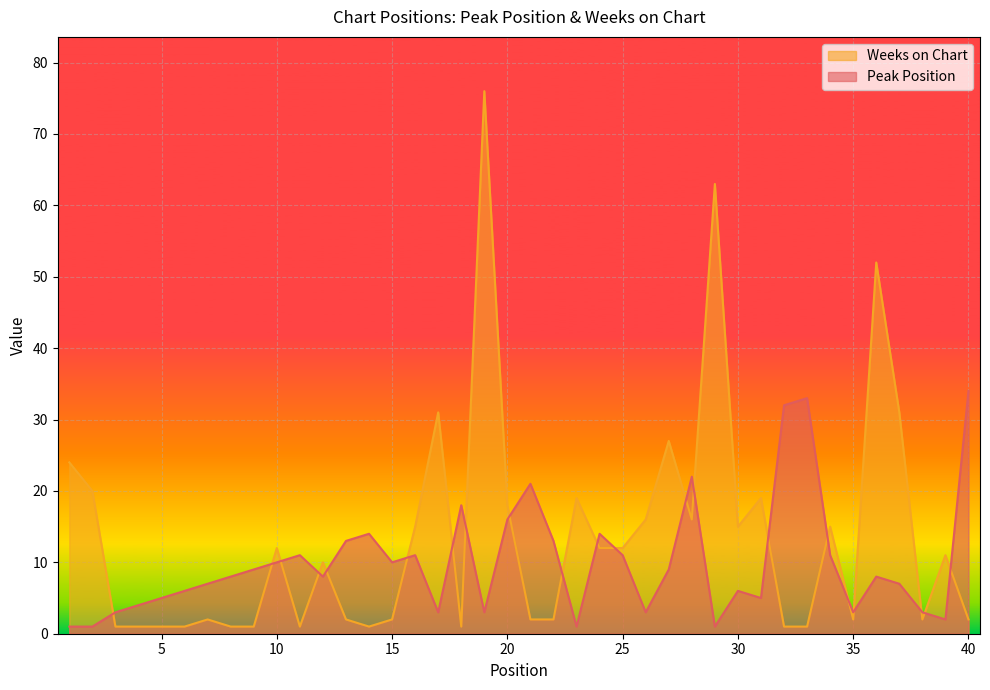

How many data points in Peak Position are above 8?

19